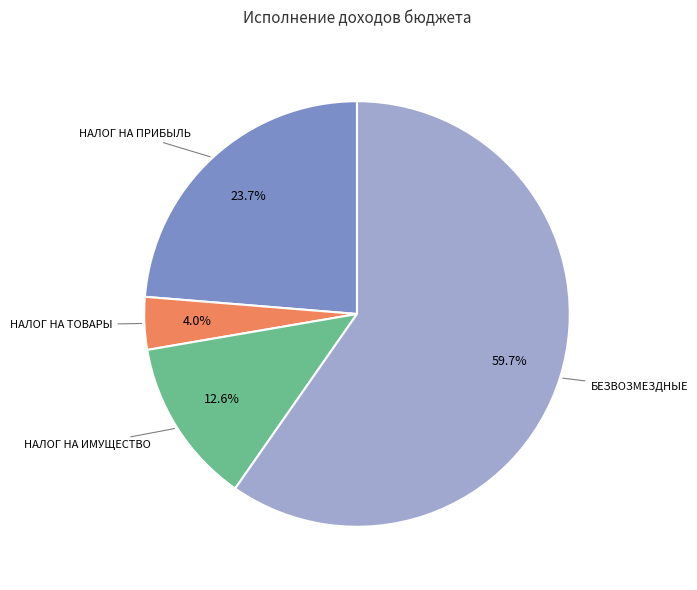

Is there a majority slice in this chart?

Yes